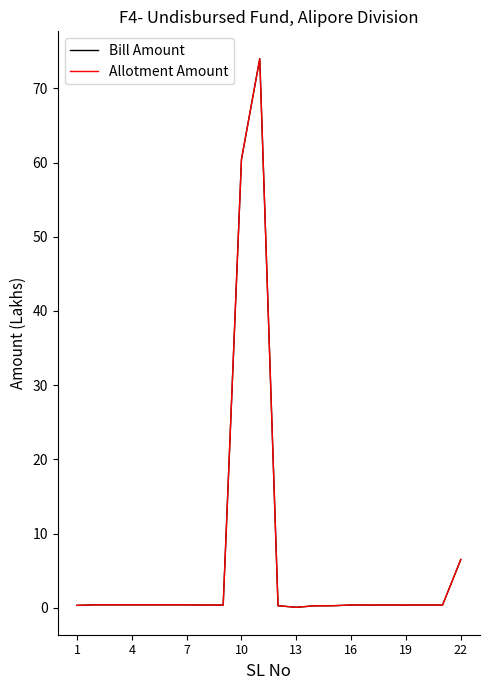

Reading left to right, extract all data points from this chart.

Bill Amount: 0.3	0.4	0.4	0.4	0.4	0.4	0.4	0.4	0.4	60.4	74.0	0.3	0.1	0.3	0.3	0.4	0.4	0.4	0.4	0.4	0.4	6.5
Allotment Amount: 0.3	0.4	0.4	0.4	0.4	0.4	0.4	0.4	0.4	60.4	74.0	0.3	0.1	0.3	0.3	0.4	0.4	0.4	0.4	0.4	0.4	6.5